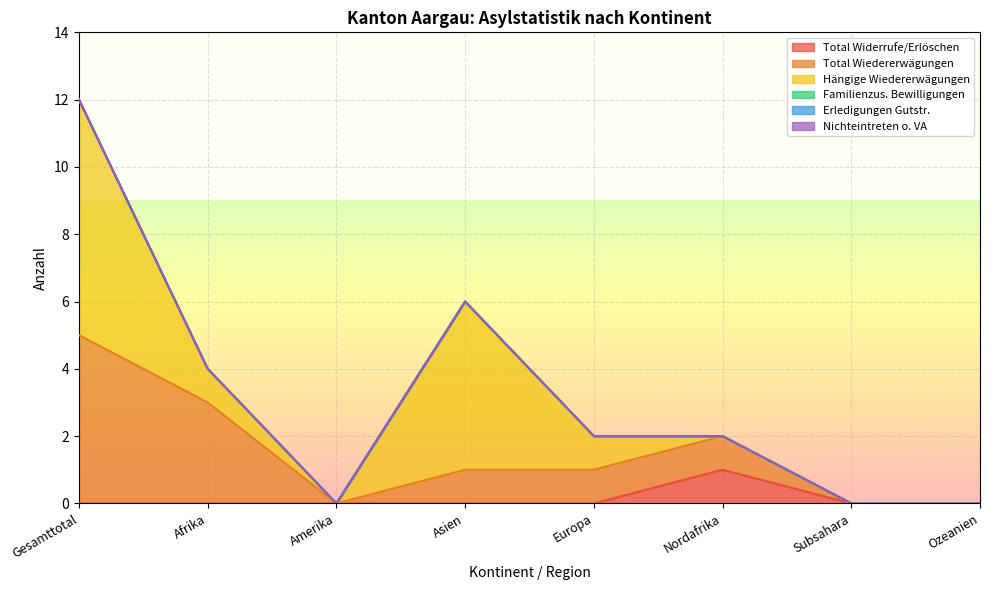

Is the value of Hängige Wiedererwägungen at Gesamttotal greater than the value of Nichteintreten o. VA at Ozeanien?

Yes